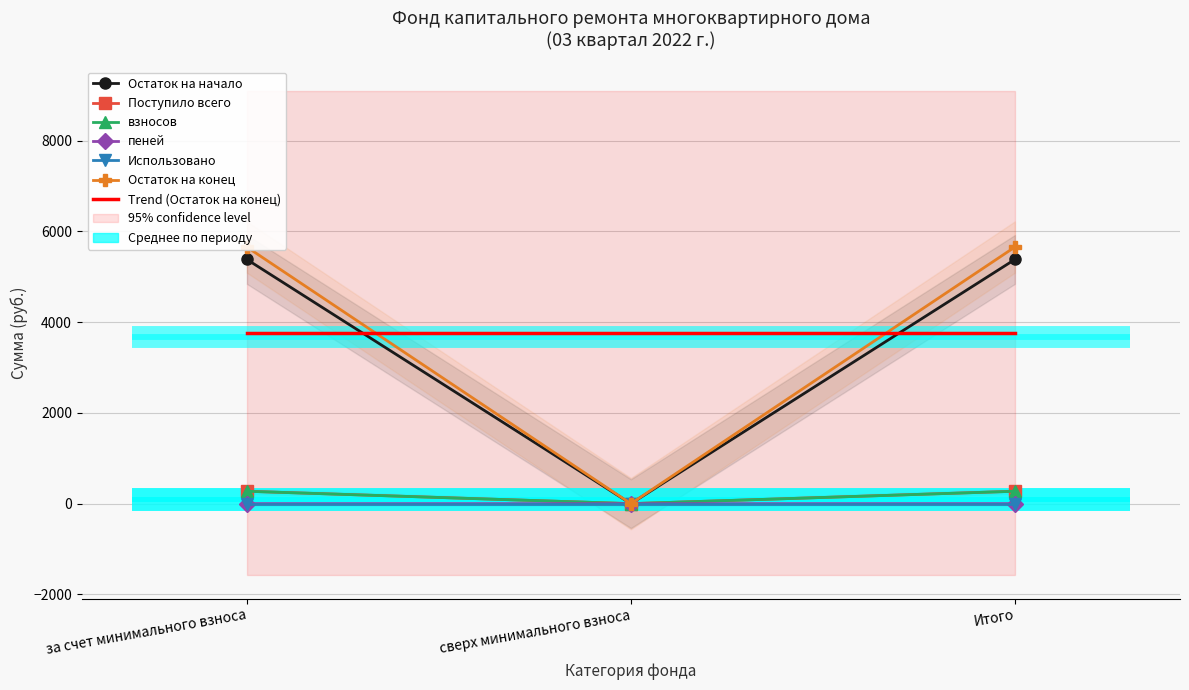

Is the value of Поступило всего at за счет минимального взноса greater than the value of взносов at сверх минимального взноса?

Yes